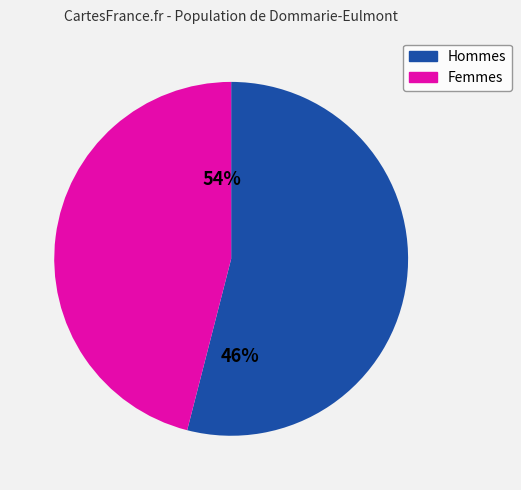

Does N°01 represent more than half of the total?

Yes